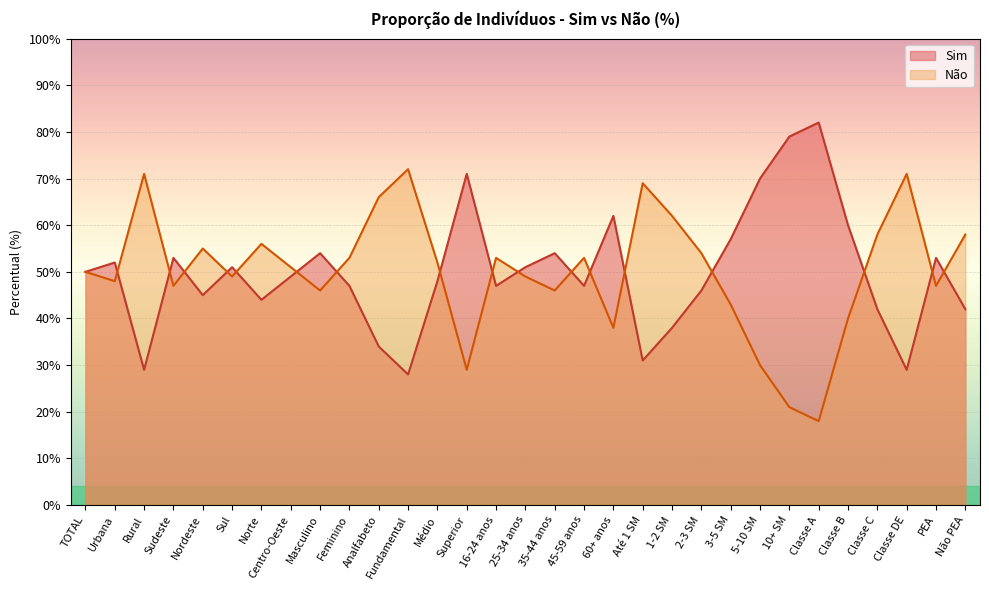

Which series ends up on top after the final intersection of Não and Sim?

Não